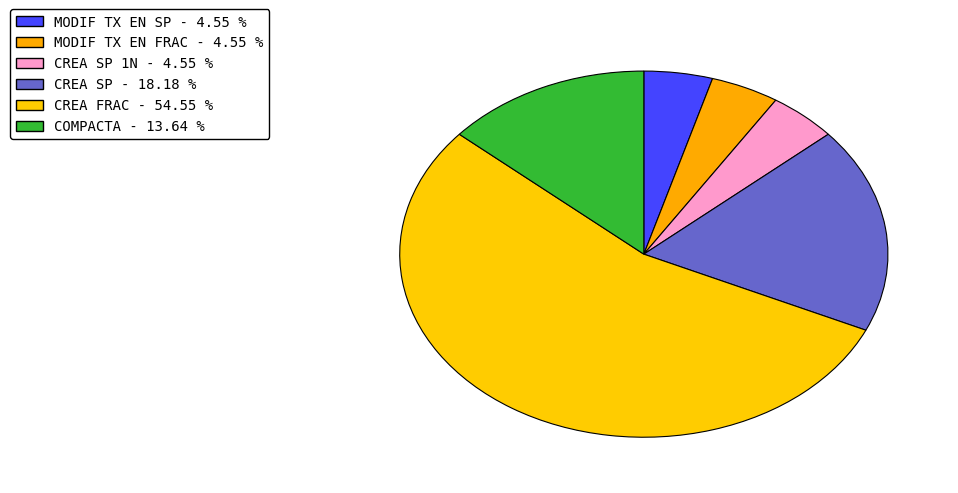

How many slices are in this pie chart?

6